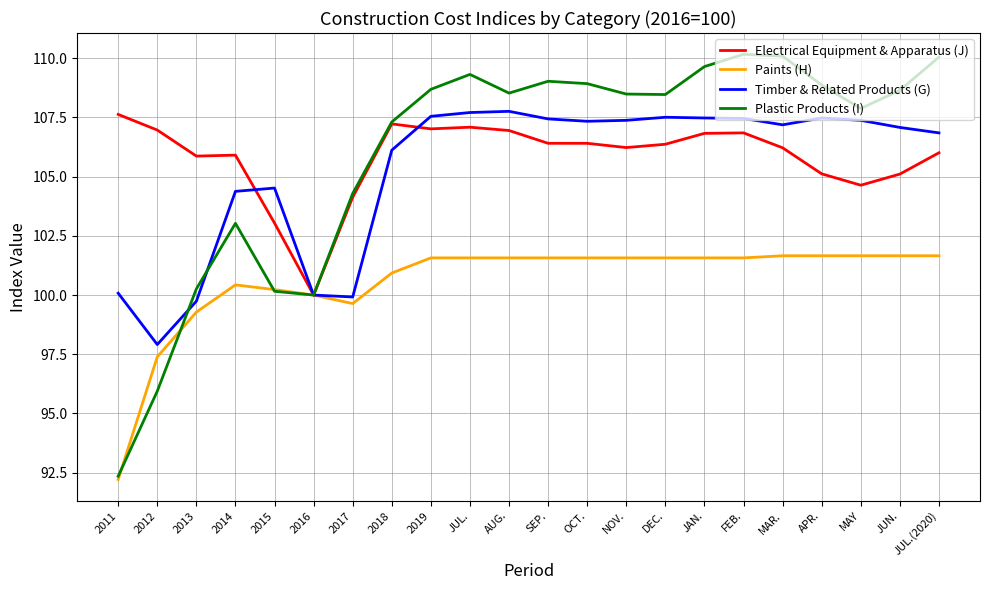

Which series has the widest spread of values?

Plastic Products (I)